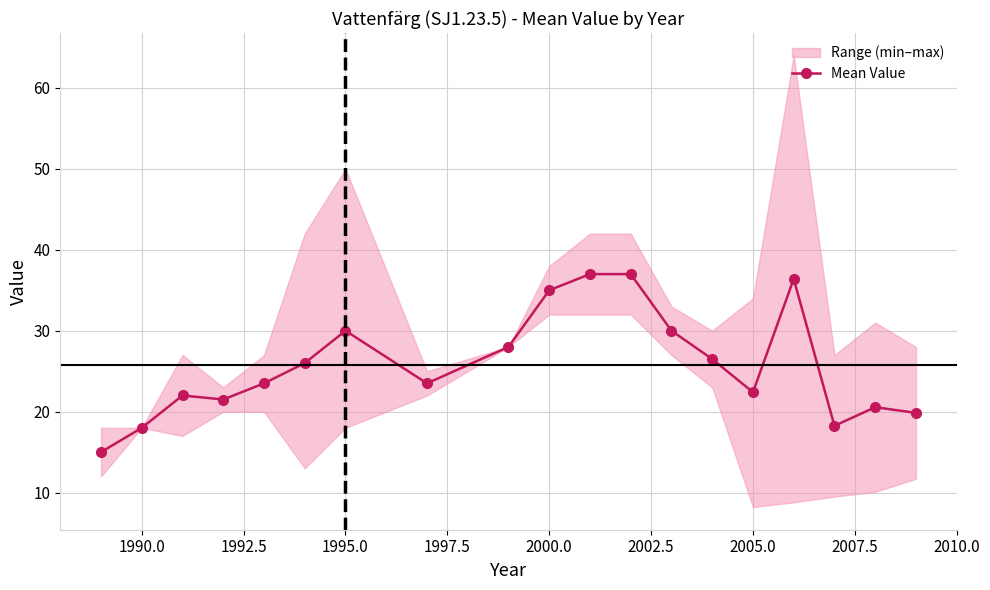

True or false: Mean Value has more than 1 points higher than both neighbors.

True